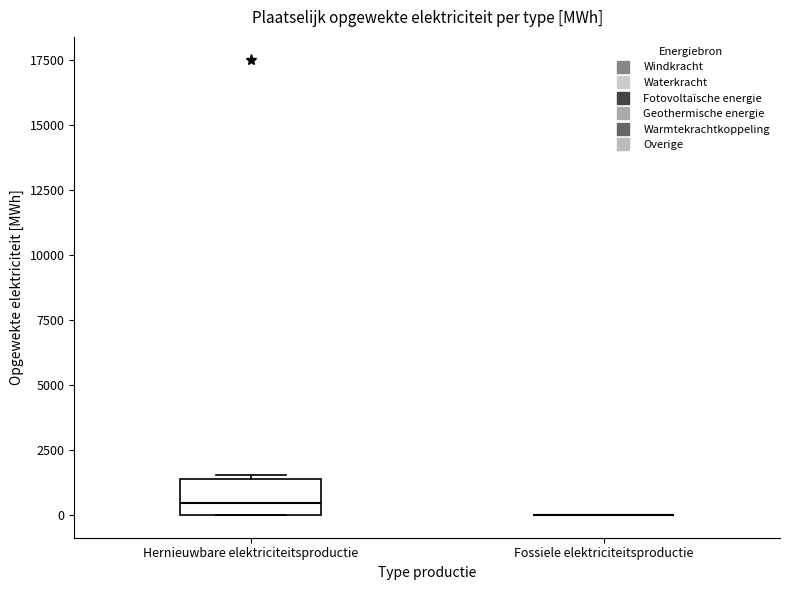

Reading left to right, transcribe this box plot: for each box, give where its median line is, the range the box spans, and where its two whiskers end, as read against the y-axis. The values are not printed on the chart, so give them approximately, as read against the axis.

Hernieuwbare elektriciteitsproductie: median 500, box 0 to 1500, whiskers 0 to 1500 (just above the box's upper edge)
Fossiele elektriciteitsproductie: box collapsed to a line at 0, whiskers 0 to 0